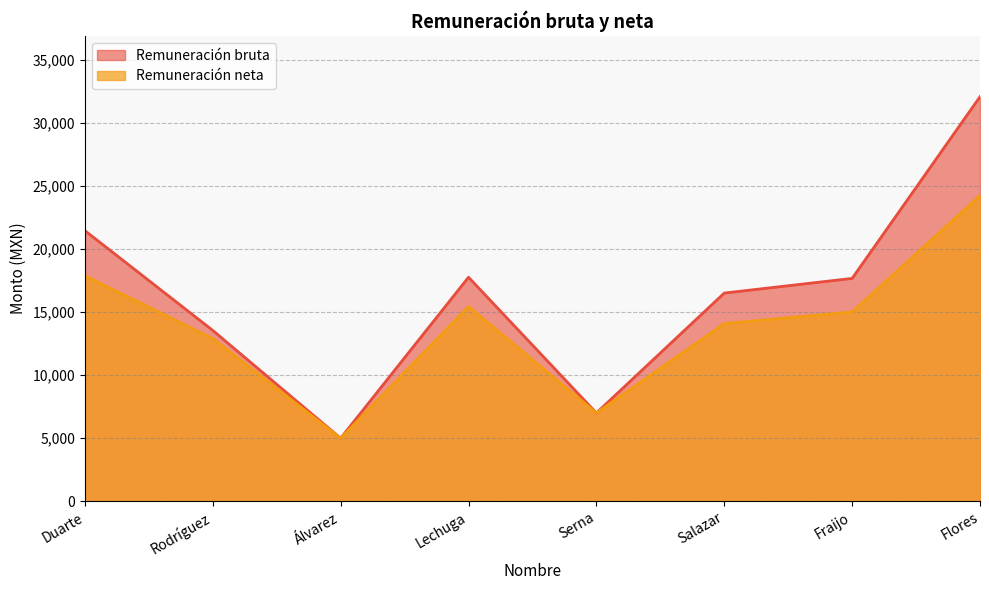

What is the minimum value for Remuneración bruta?

5000.0